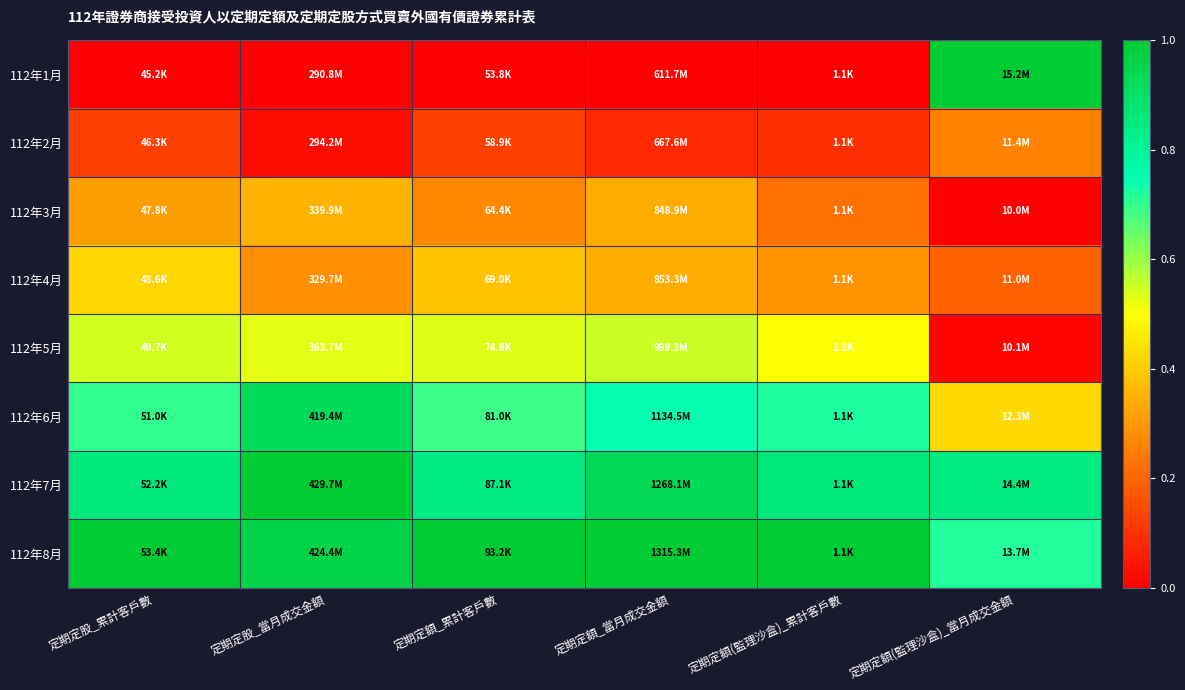

Reading left to right, what are all the values shown in this chart?

112年1月: 定期定股_累計客戶數=0.0	定期定股_當月成交金額=0.0	定期定額_累計客戶數=0.0	定期定額_當月成交金額=0.0	定期定額(監理沙盒)_累計客戶數=0.0	定期定額(監理沙盒)_當月成交金額=1.0
112年2月: 定期定股_累計客戶數=0.1	定期定股_當月成交金額=0.0	定期定額_累計客戶數=0.1	定期定額_當月成交金額=0.1	定期定額(監理沙盒)_累計客戶數=0.1	定期定額(監理沙盒)_當月成交金額=0.3
112年3月: 定期定股_累計客戶數=0.3	定期定股_當月成交金額=0.4	定期定額_累計客戶數=0.3	定期定額_當月成交金額=0.3	定期定額(監理沙盒)_累計客戶數=0.2	定期定額(監理沙盒)_當月成交金額=0.0
112年4月: 定期定股_累計客戶數=0.4	定期定股_當月成交金額=0.3	定期定額_累計客戶數=0.4	定期定額_當月成交金額=0.3	定期定額(監理沙盒)_累計客戶數=0.3	定期定額(監理沙盒)_當月成交金額=0.2
112年5月: 定期定股_累計客戶數=0.5	定期定股_當月成交金額=0.5	定期定額_累計客戶數=0.5	定期定額_當月成交金額=0.6	定期定額(監理沙盒)_累計客戶數=0.5	定期定額(監理沙盒)_當月成交金額=0.0
112年6月: 定期定股_累計客戶數=0.7	定期定股_當月成交金額=0.9	定期定額_累計客戶數=0.7	定期定額_當月成交金額=0.7	定期定額(監理沙盒)_累計客戶數=0.7	定期定額(監理沙盒)_當月成交金額=0.4
112年7月: 定期定股_累計客戶數=0.9	定期定股_當月成交金額=1.0	定期定額_累計客戶數=0.8	定期定額_當月成交金額=0.9	定期定額(監理沙盒)_累計客戶數=0.9	定期定額(監理沙盒)_當月成交金額=0.8
112年8月: 定期定股_累計客戶數=1.0	定期定股_當月成交金額=1.0	定期定額_累計客戶數=1.0	定期定額_當月成交金額=1.0	定期定額(監理沙盒)_累計客戶數=1.0	定期定額(監理沙盒)_當月成交金額=0.7